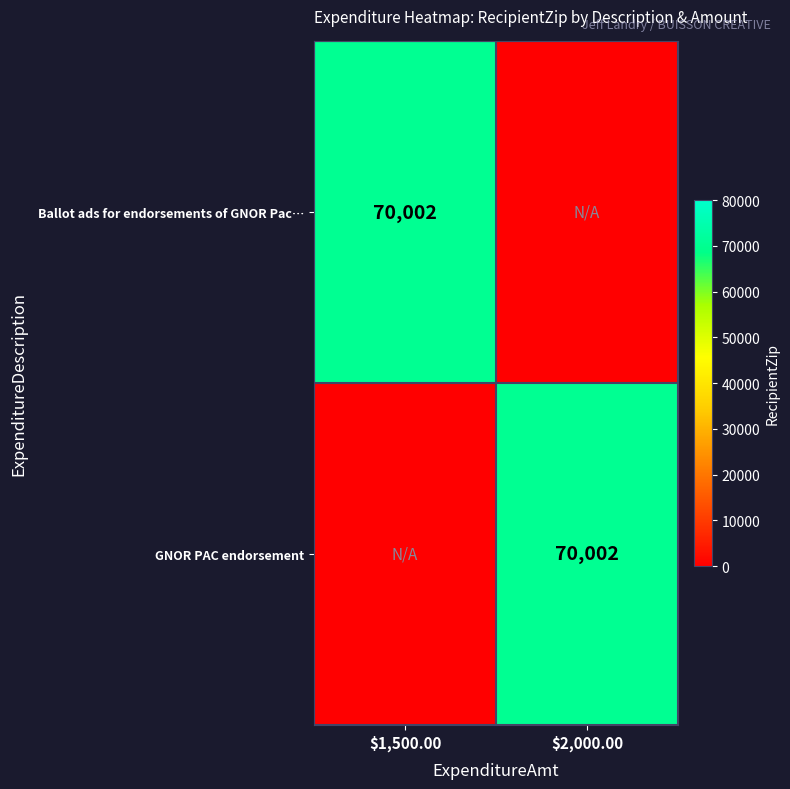

At how many categories does at least one series exceed 9922?

2